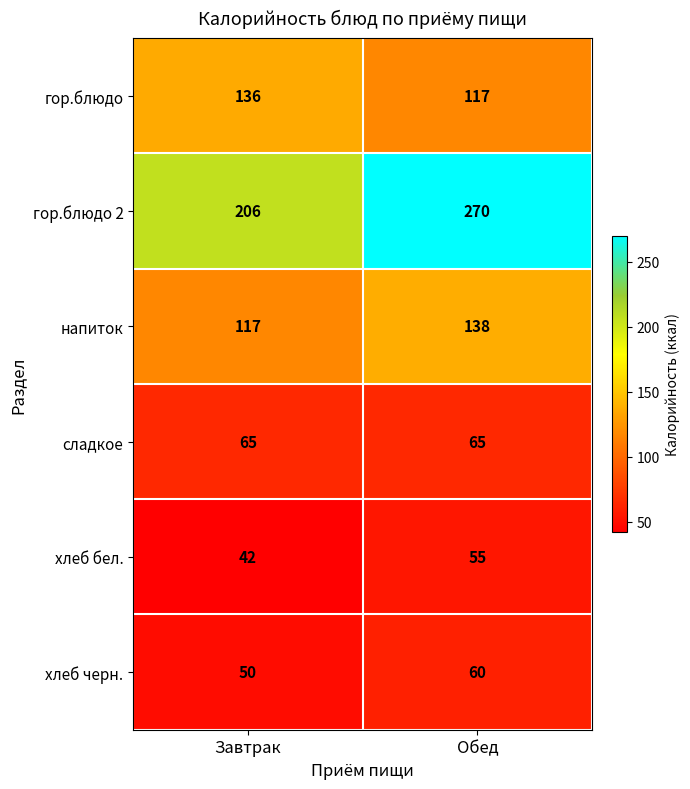

Count the number of categories in the chart.

2